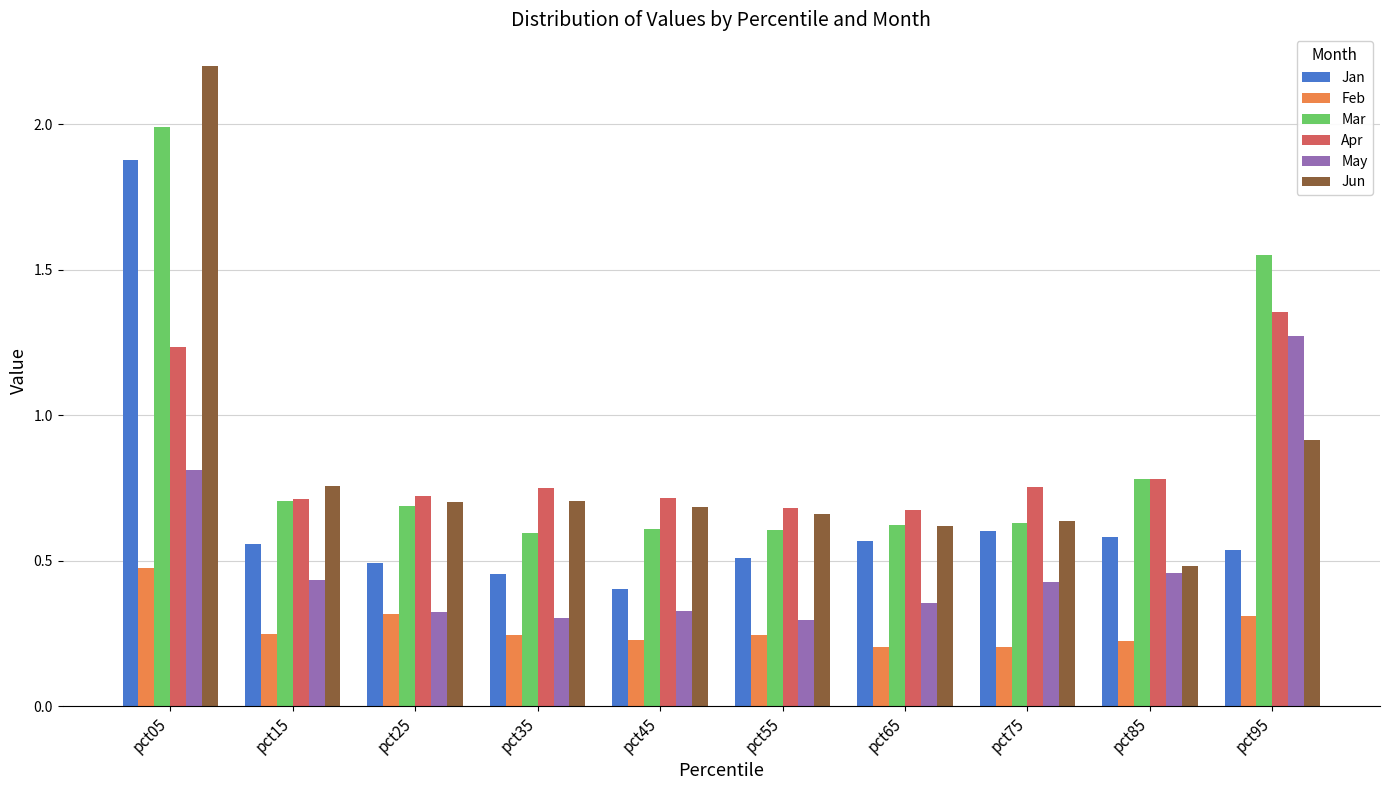

What is the sum of all Apr values?

8.4